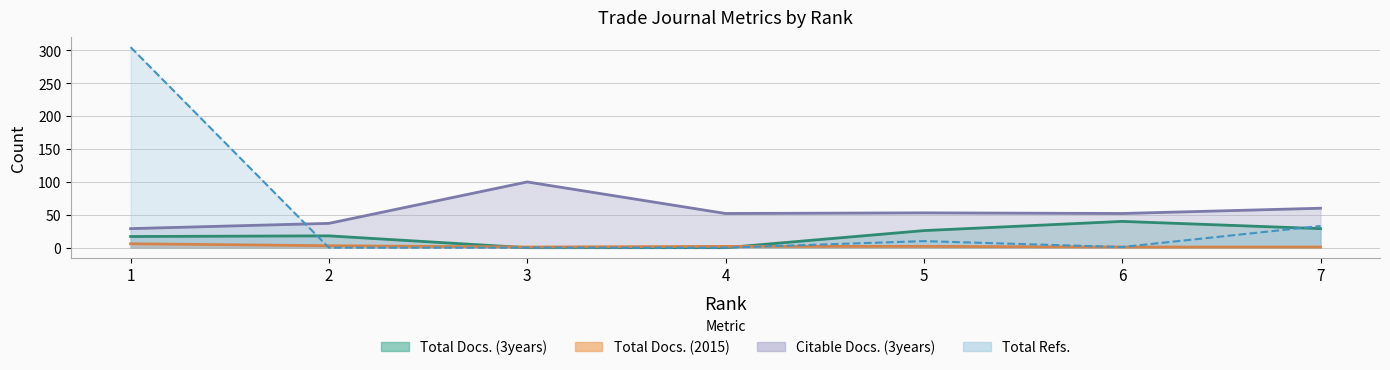

How many lines are shown in the chart?

4